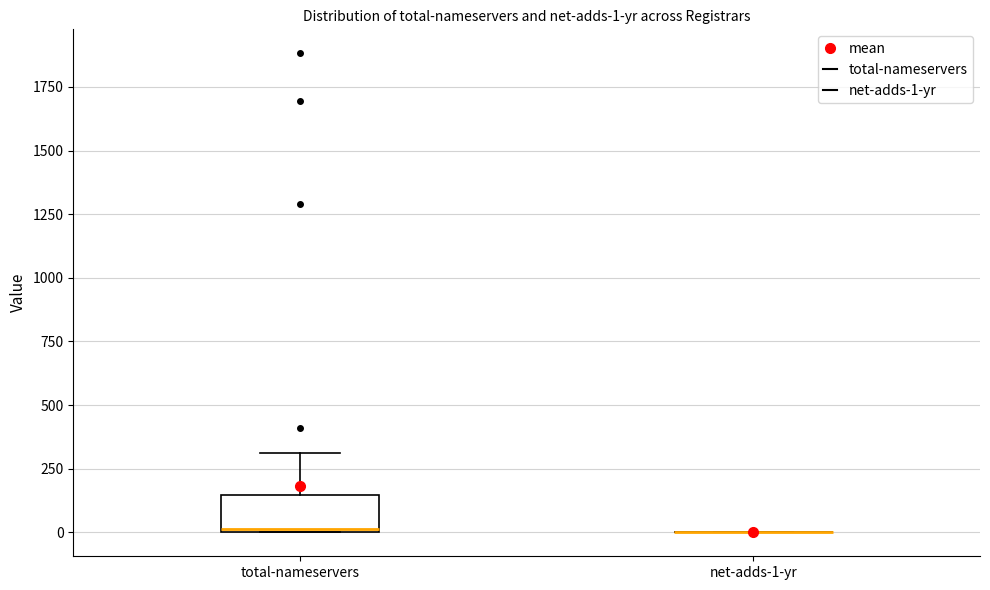

Which box is the tallest, from its lower edge to its upper edge?

total-nameservers